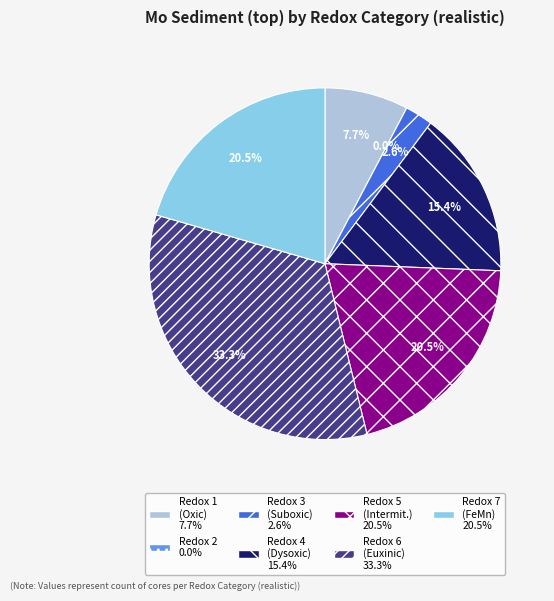

Is the sum of 7 and 5 greater than half?

No